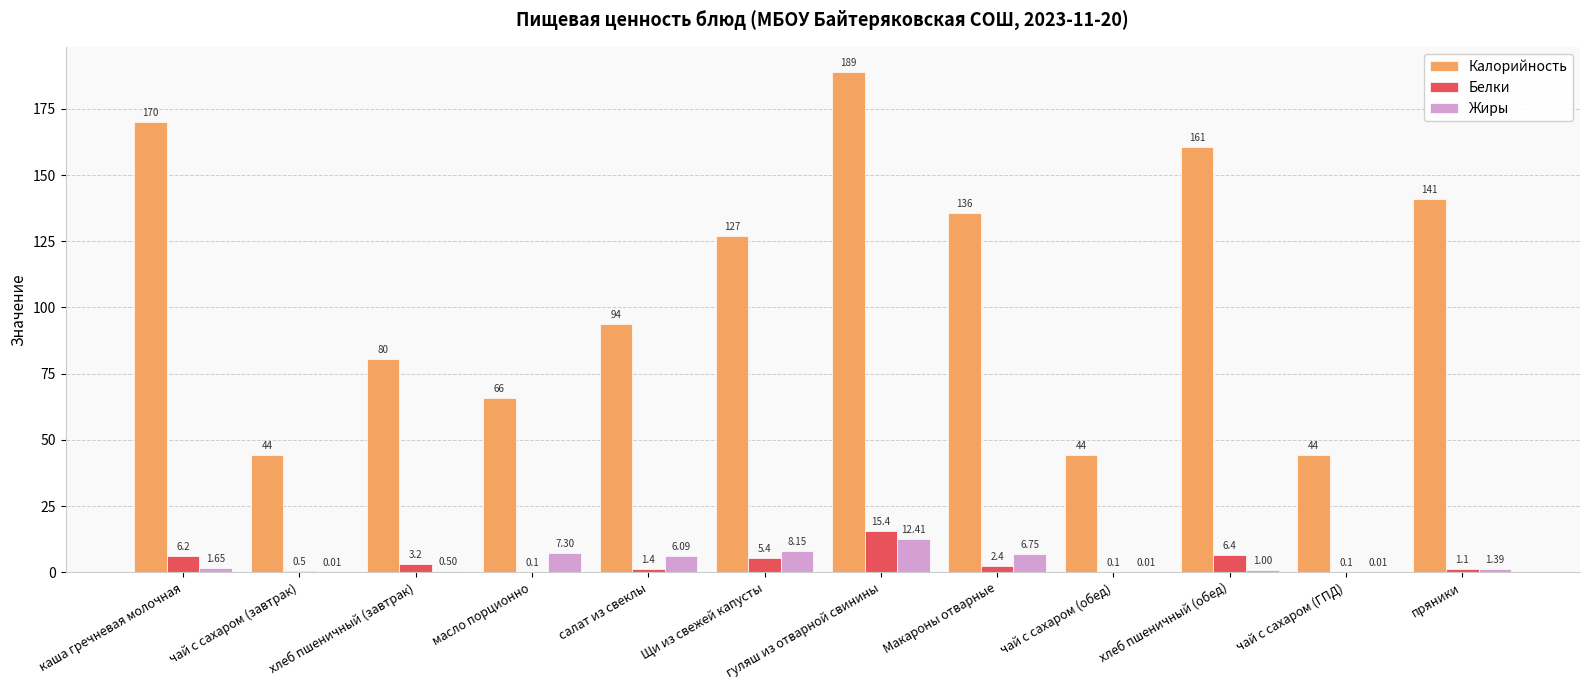

At which label does Белки first exceed 2?

каша гречневая молочная